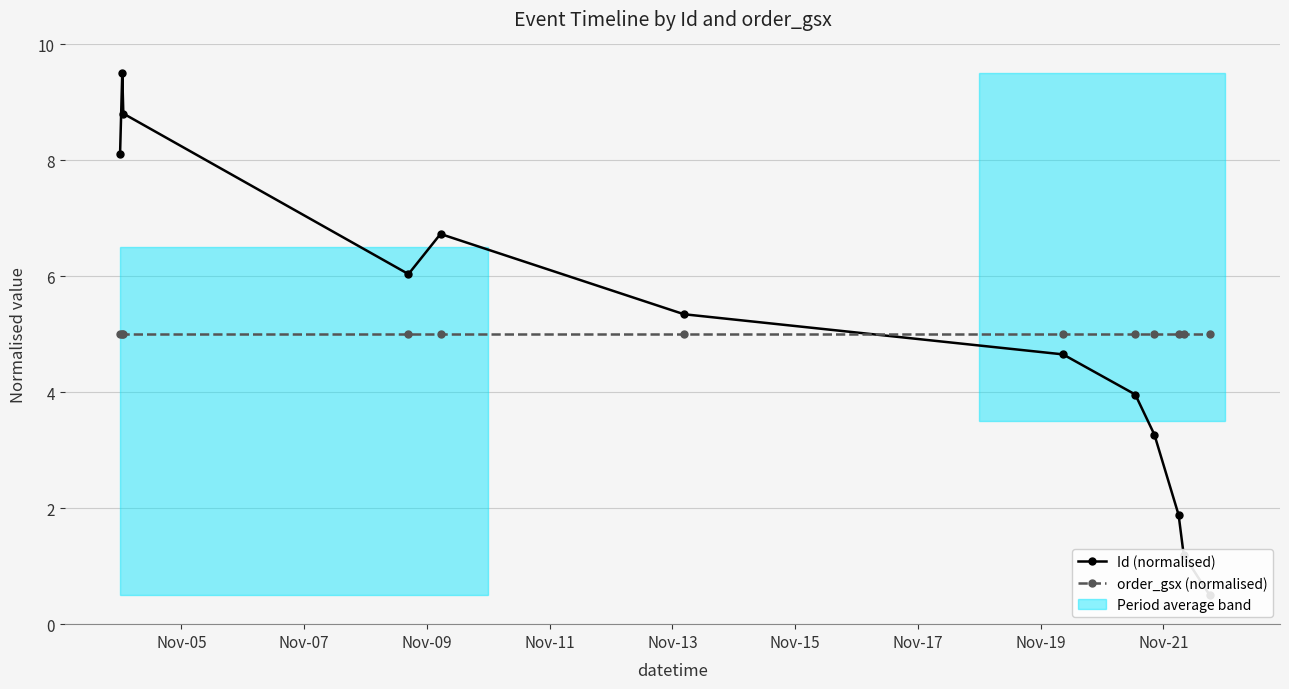

True or false: order_gsx (normalised) has a value of 5.0 at Nov-21.

True